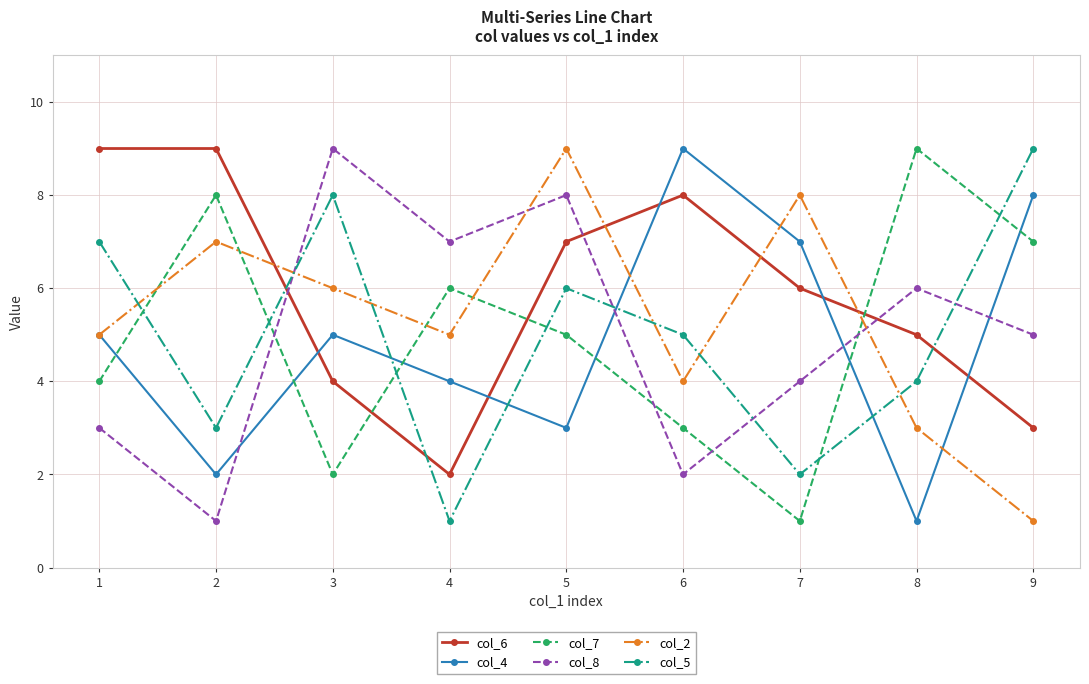

At how many categories does at least one series exceed 6?

9